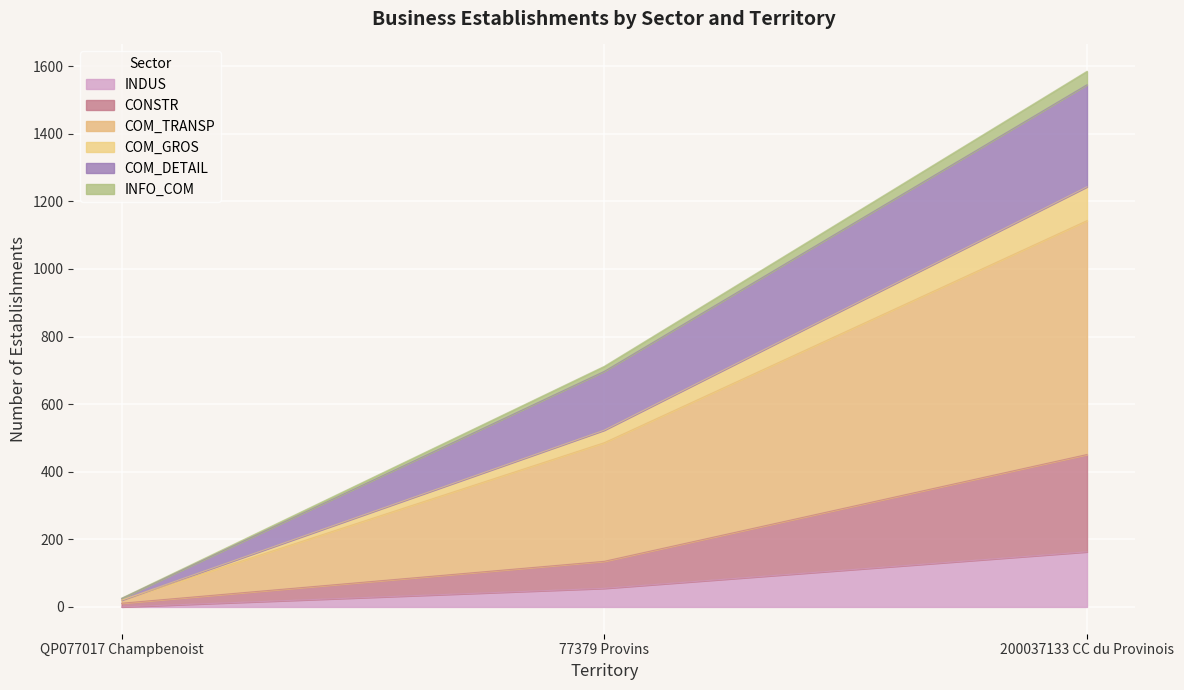

Rank the categories by INDUS value from highest to lowest.

200037133 CC du Provinois, 77379 Provins, QP077017 Champbenoist